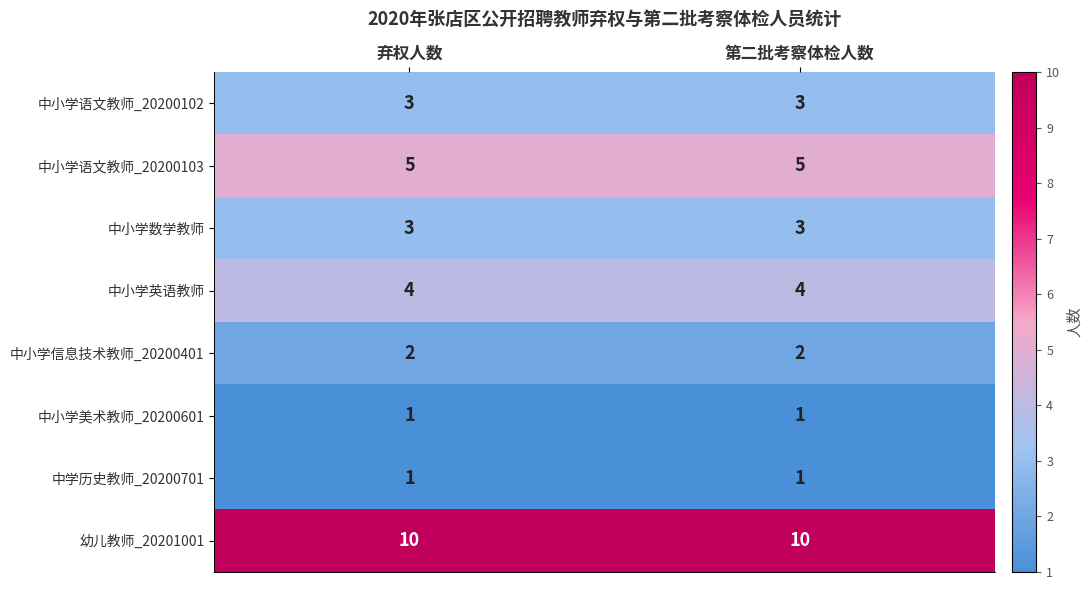

What is the difference between the highest and lowest values at 第二批考察体检人数?

9